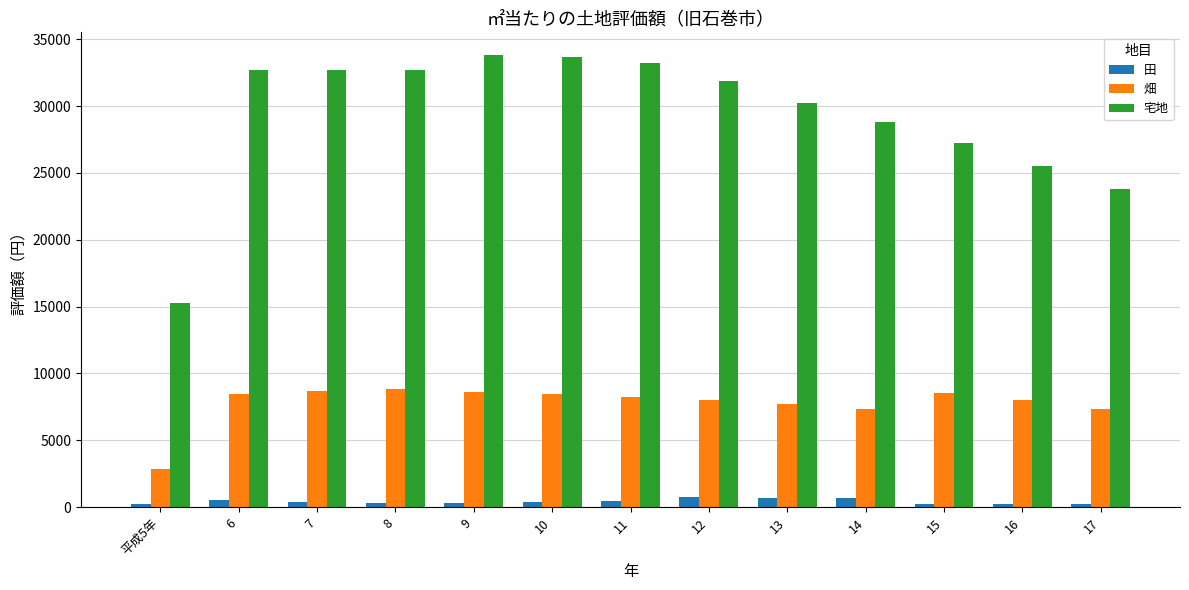

What are all the series names shown in the legend?

田, 畑, 宅地